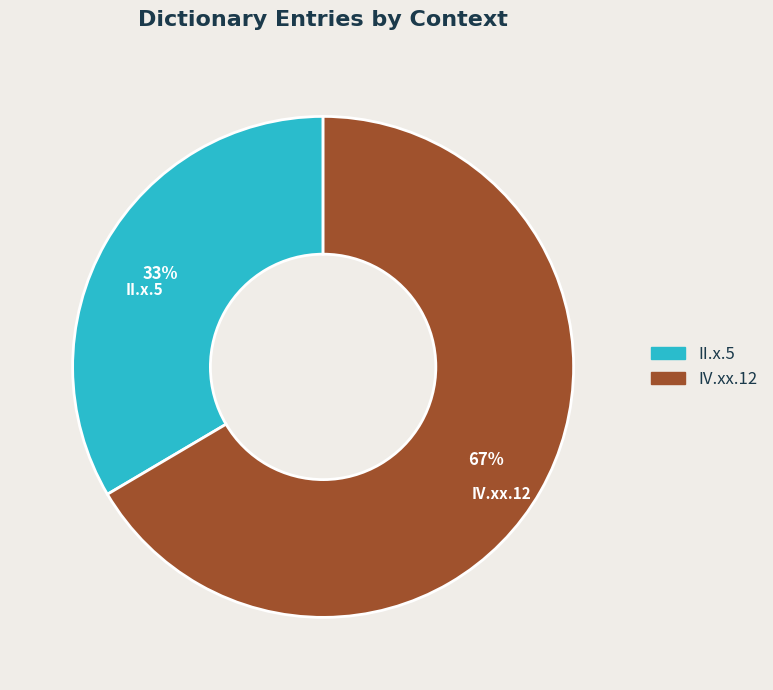

What percentage is the IV.xx.12 slice, to the nearest percent?

67%